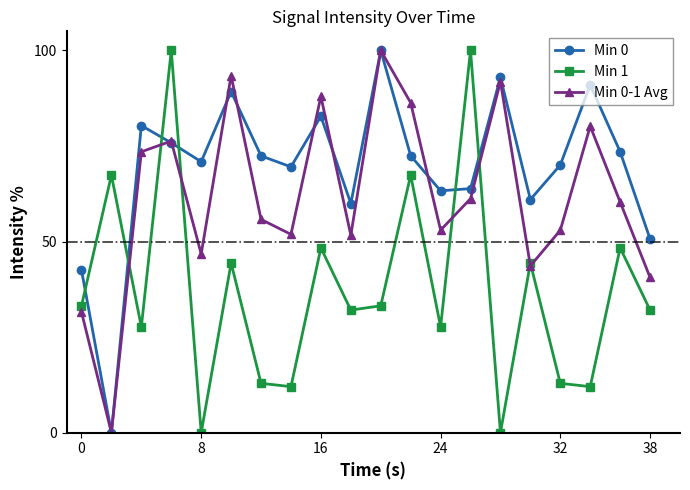

What is the difference between the maximum and minimum values in the Min 1 series?

100.0